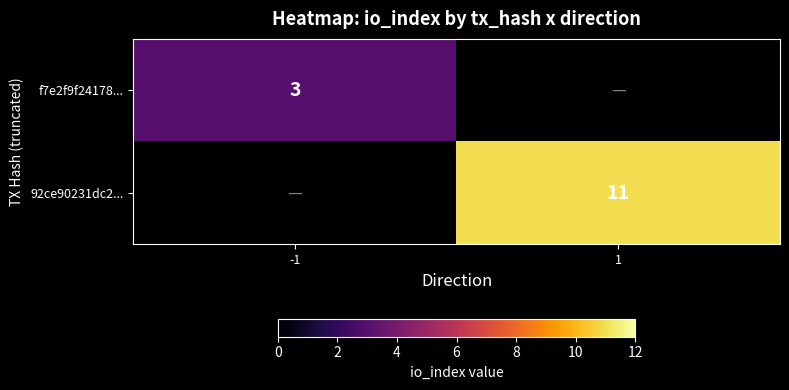

The value of 92ce90231dc2... at 1 is 4.3. True or false?

False